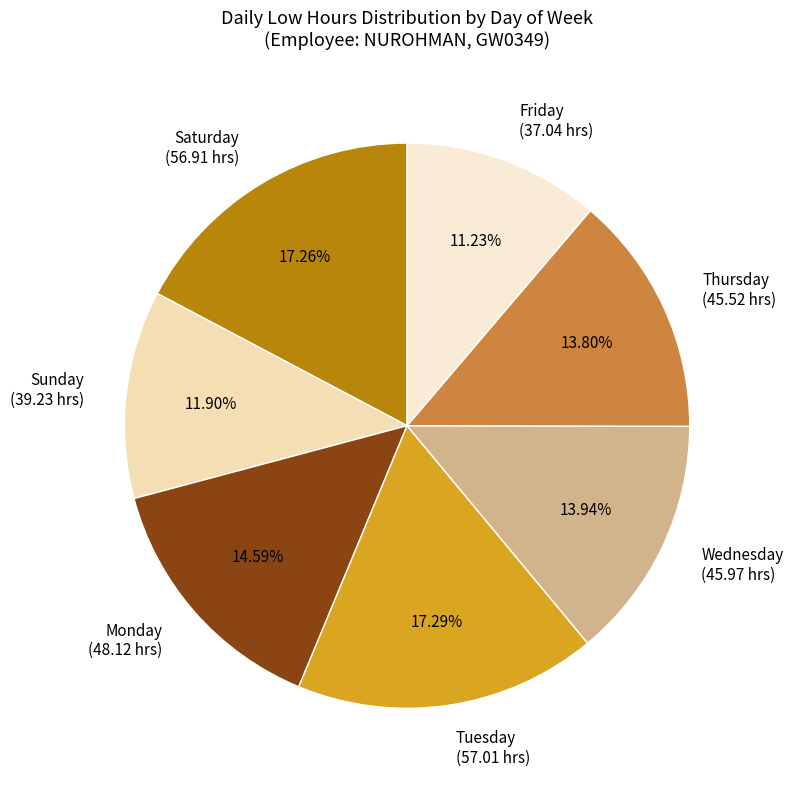

Which slice is the smallest?

Friday